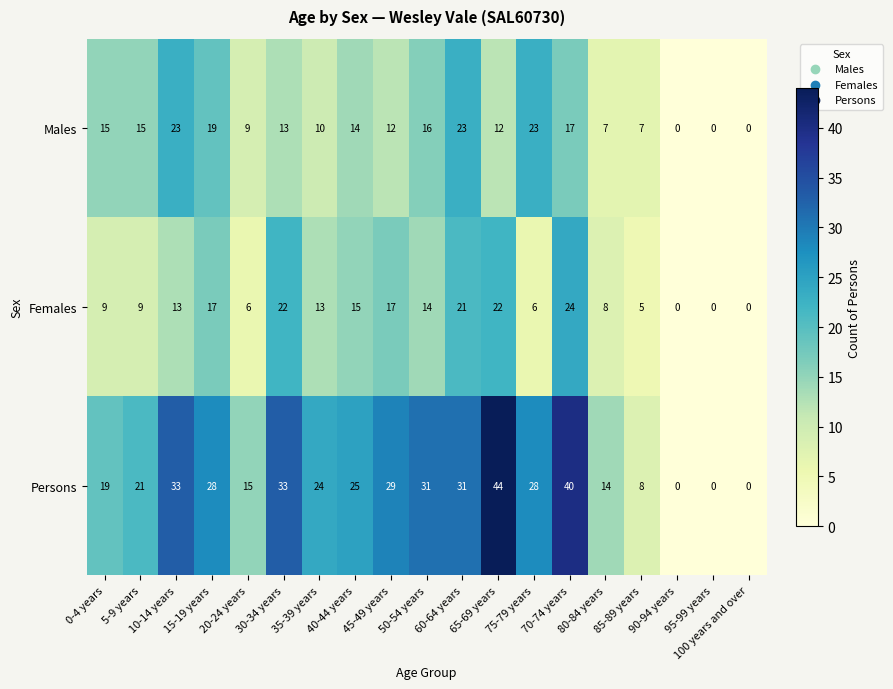

Count the number of data series in this chart.

3